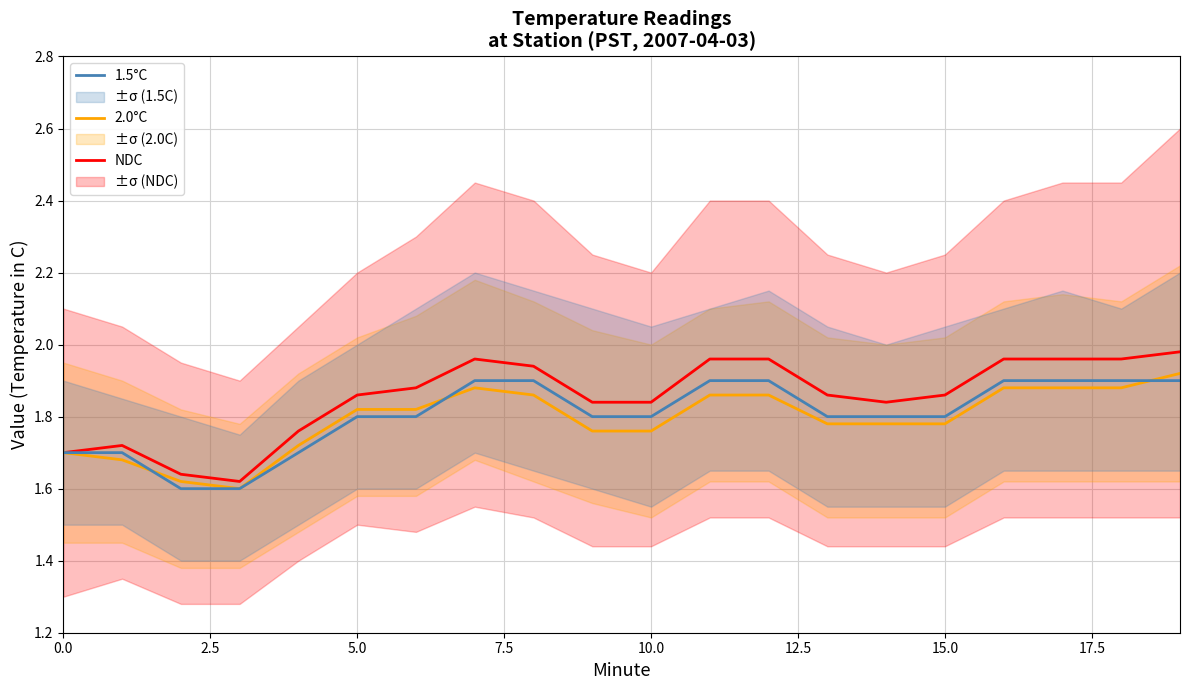

What is the total value across all series at 12?

5.7